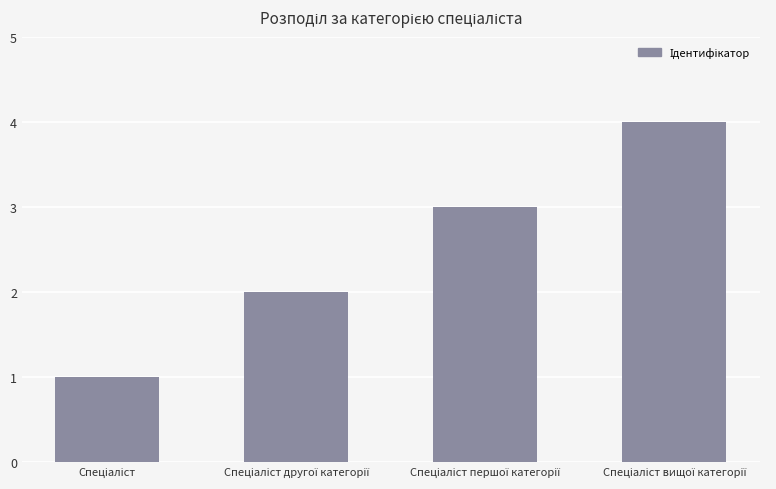

What is the difference between the maximum and minimum values?

3